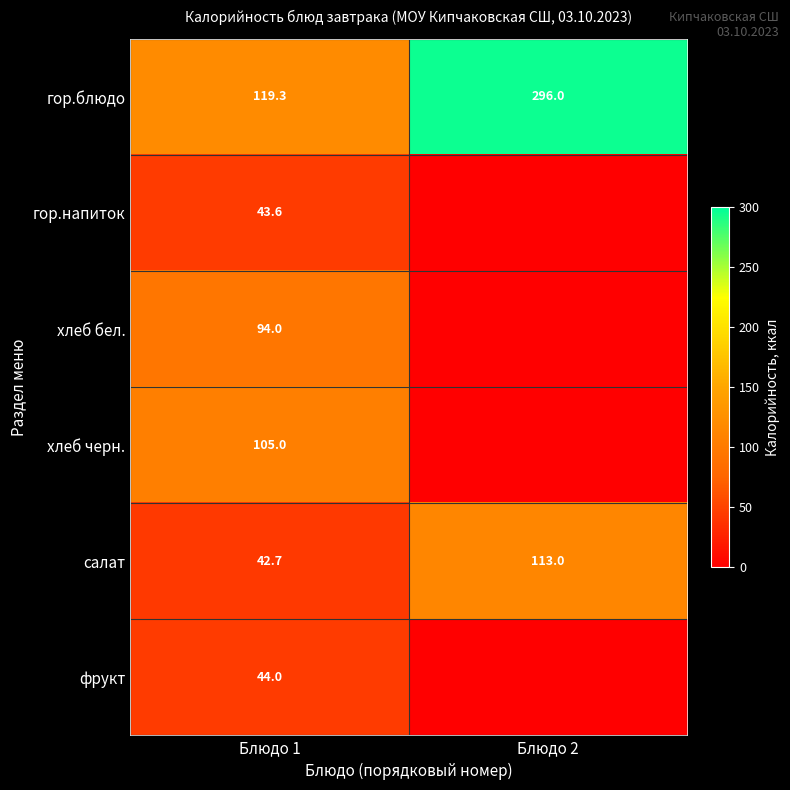

What is the spread (max minus min) of values at Блюдо 1?

76.6